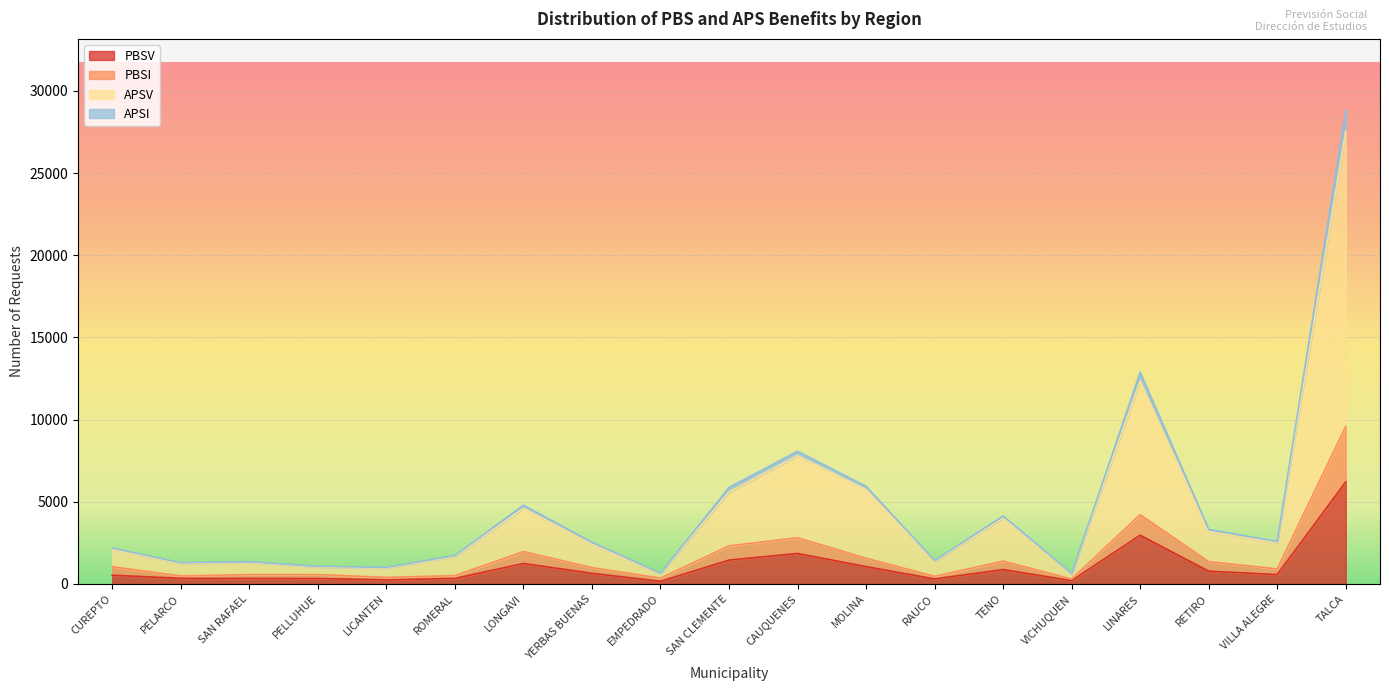

At which category does APSI reach its first local peak?

SAN RAFAEL